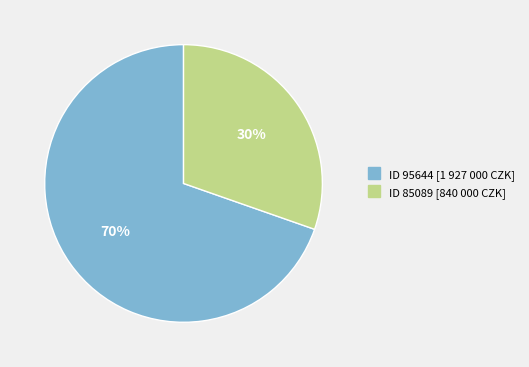

Is there any slice that represents more than half of the pie?

Yes